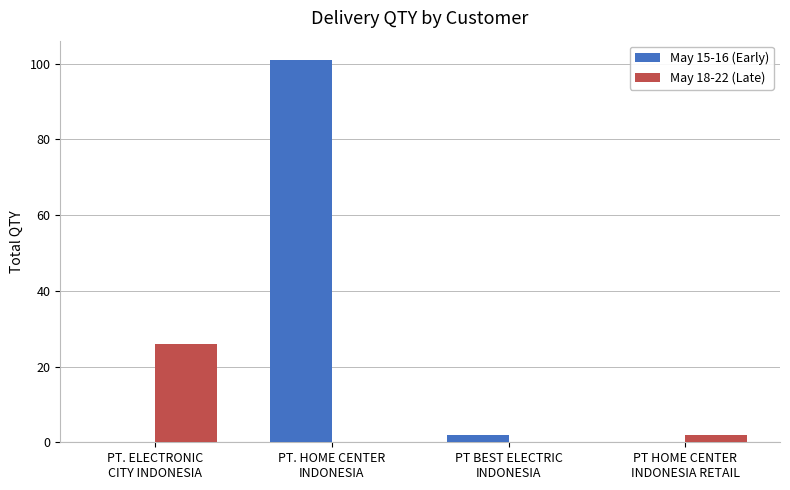

Reading left to right, transcribe all the data shown in this chart.

May 15-16 (Early): PT. ELECTRONIC
CITY INDONESIA=0	PT. HOME CENTER
INDONESIA=101	PT BEST ELECTRIC
INDONESIA=2	PT HOME CENTER
INDONESIA RETAIL=0
May 18-22 (Late): PT. ELECTRONIC
CITY INDONESIA=26	PT. HOME CENTER
INDONESIA=0	PT BEST ELECTRIC
INDONESIA=0	PT HOME CENTER
INDONESIA RETAIL=2